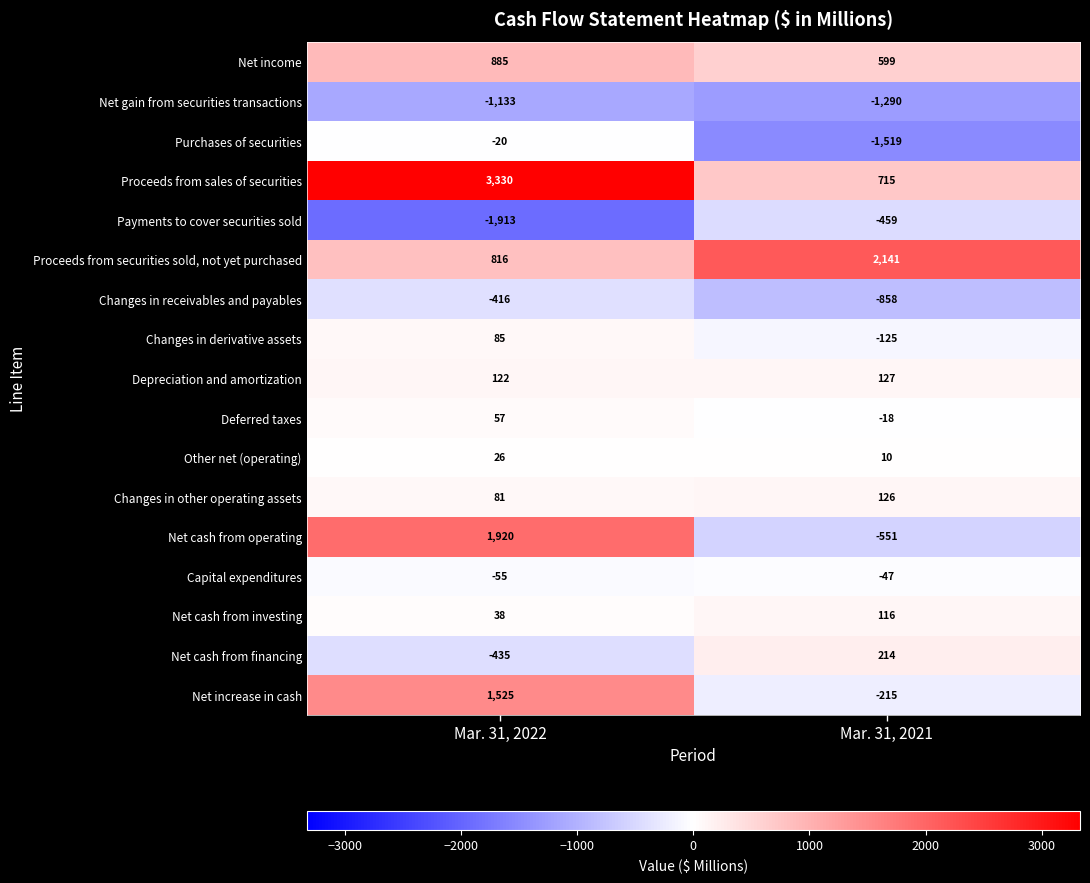

Rank the categories by Proceeds from securities sold, not yet purchased value from highest to lowest.

Mar. 31, 2021, Mar. 31, 2022